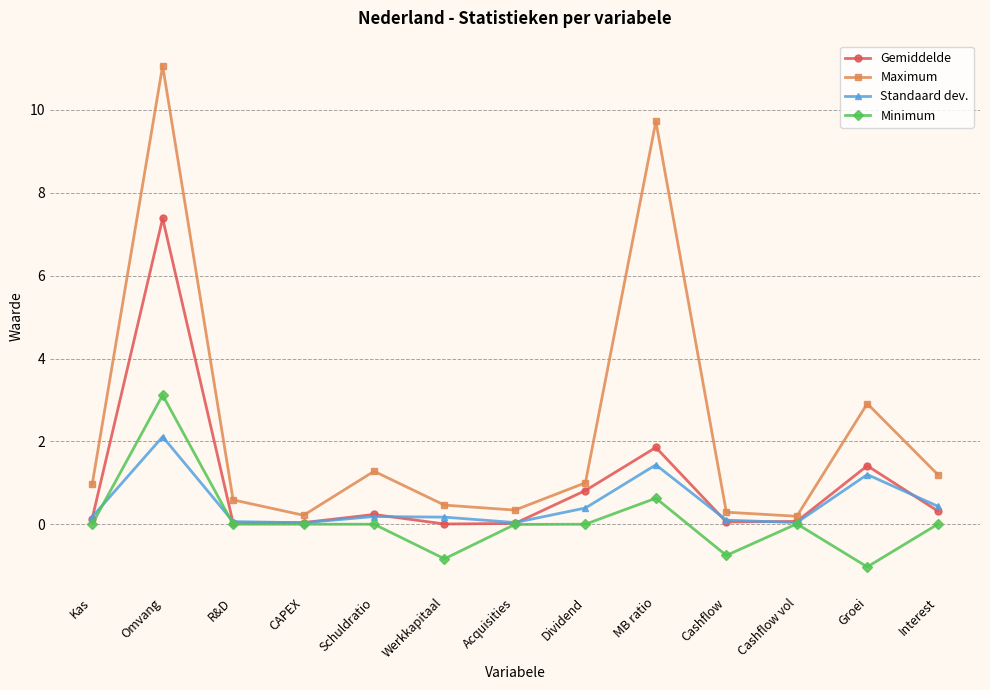

What are all the series names shown in the legend?

Gemiddelde, Maximum, Standaard dev., Minimum